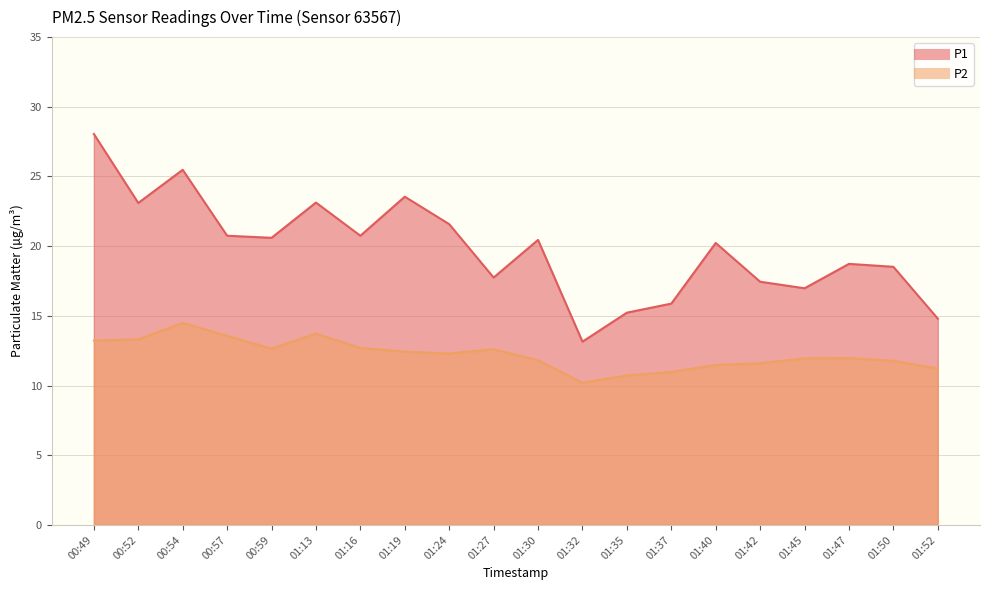

Between 01:52 and 01:32, which is larger?

01:52